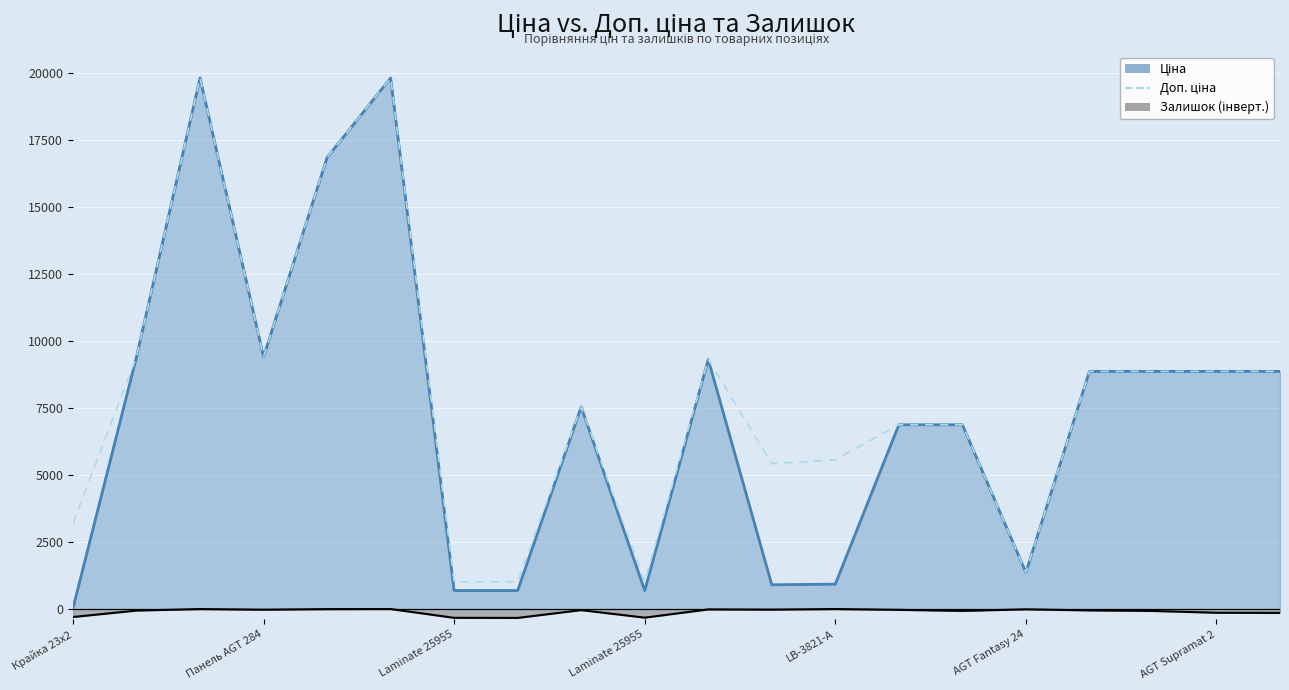

At how many categories does at least one series exceed 19480?

2